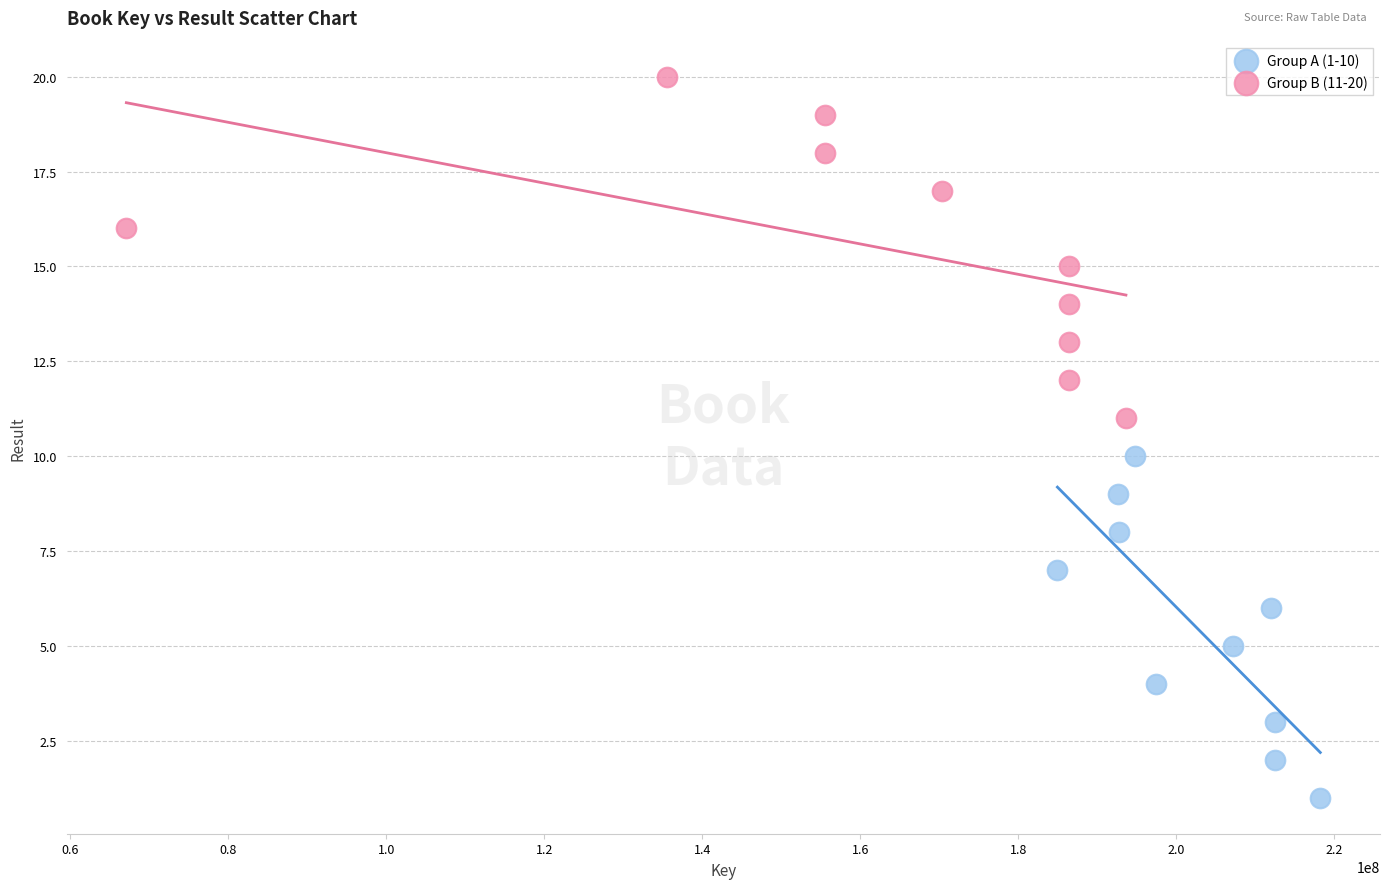

Which series reaches the maximum Y coordinate?

Group B (11-20)